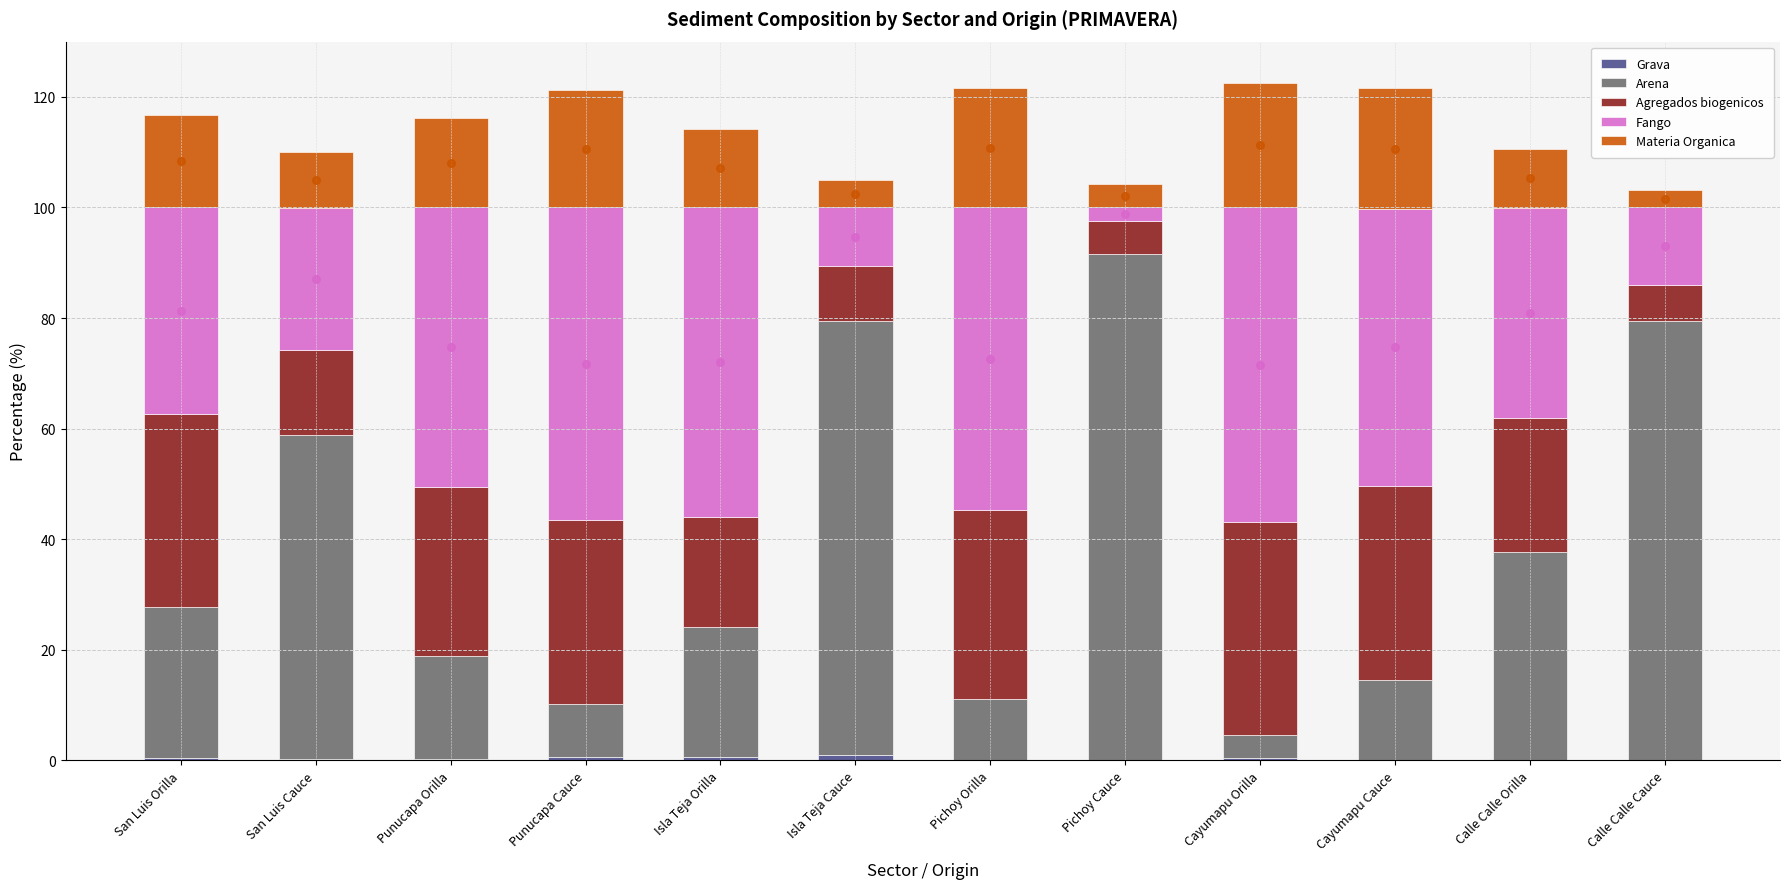

At how many categories does at least one series exceed 26?

12